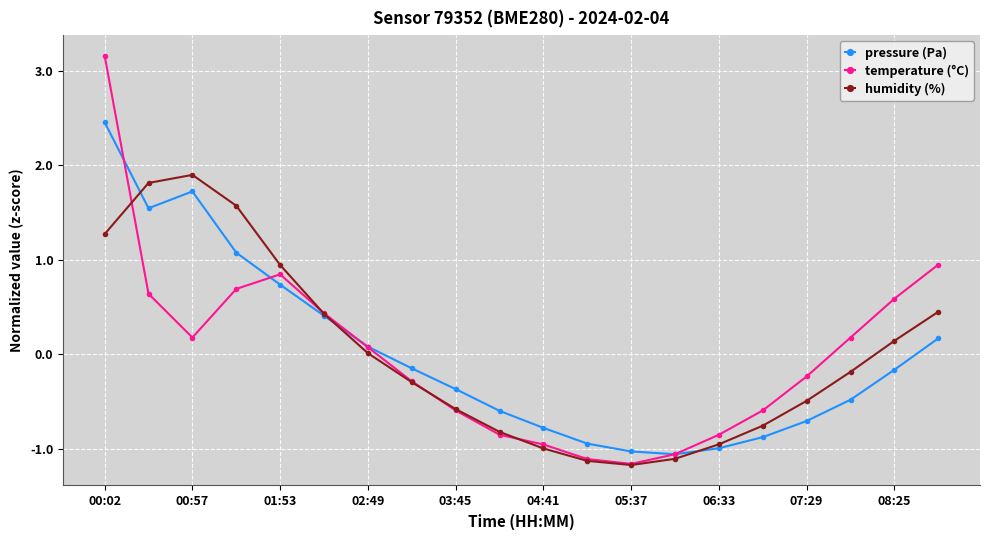

How many distinct data groups are displayed?

3